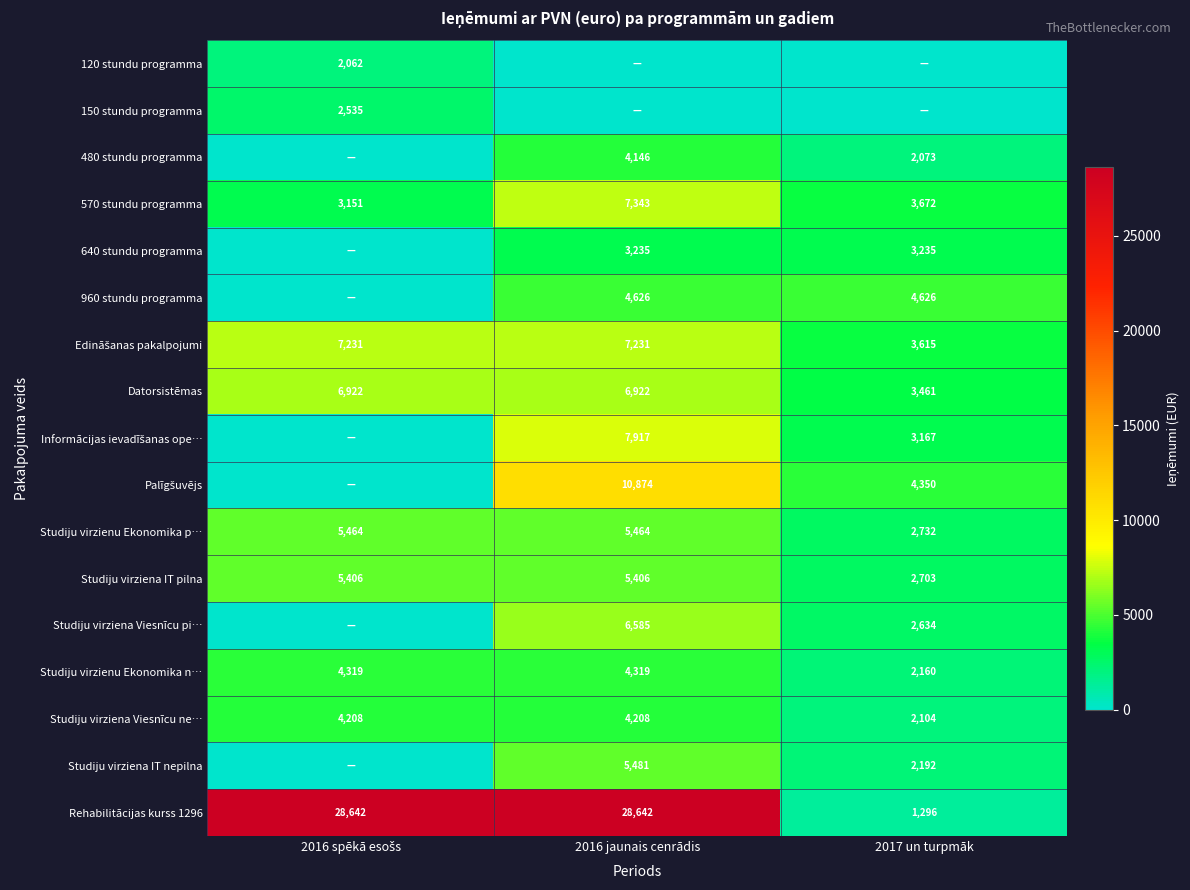

Is the value of Studiju virzienu Ekonomika p… at 2016 jaunais cenrādis greater than the value of Datorsistēmas at 2016 jaunais cenrādis?

No